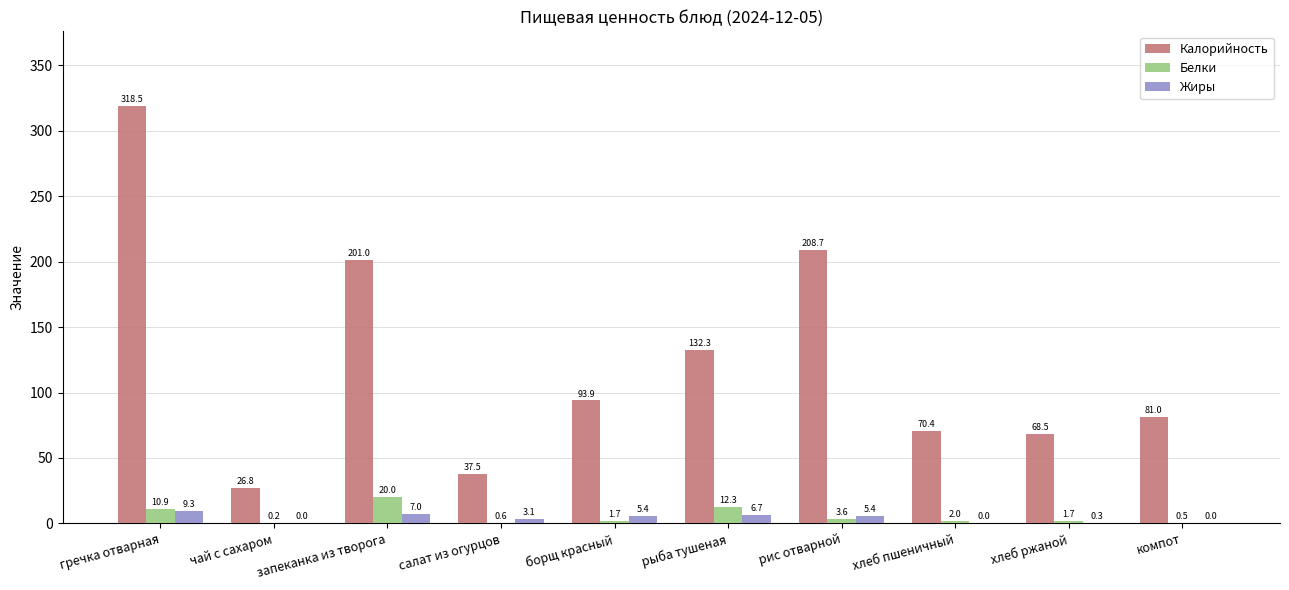

How many data points does each series have?

10